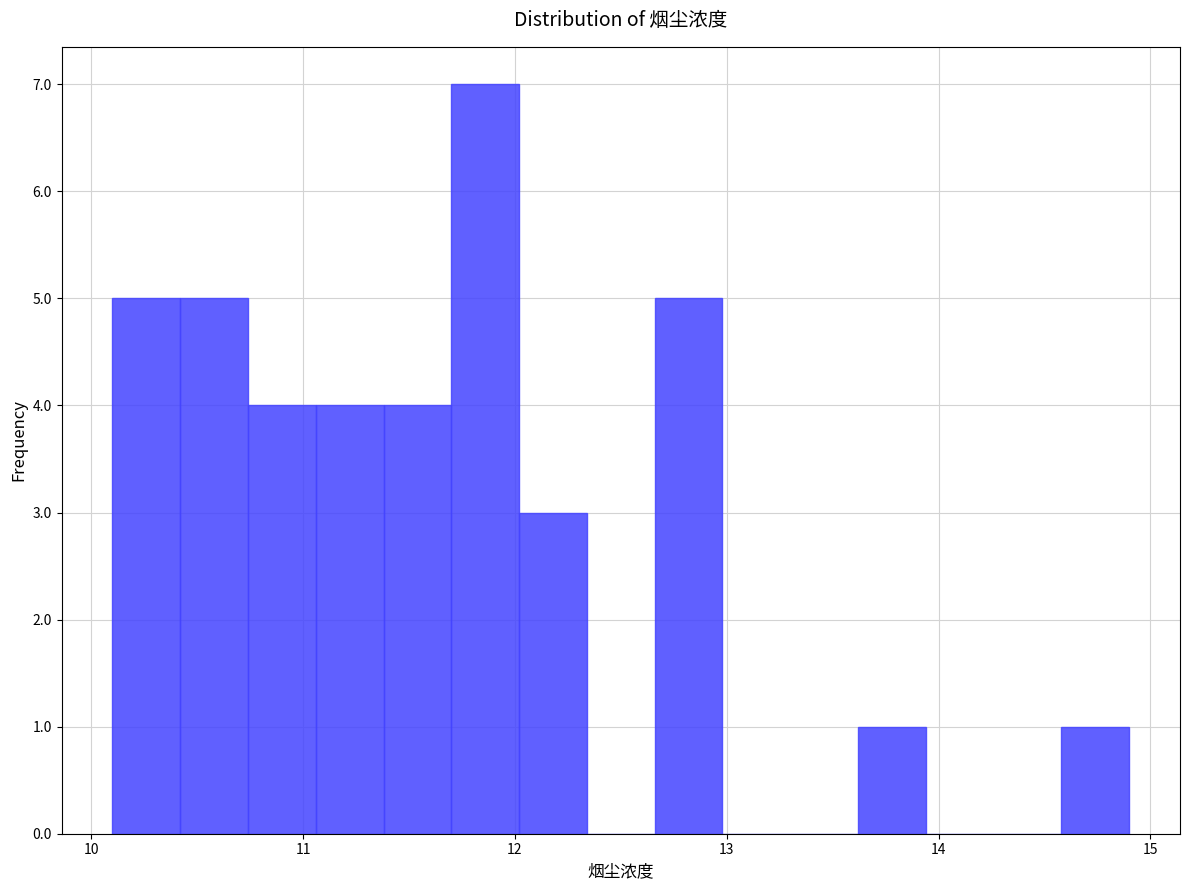

Around what value on the x-axis is the tallest bar? Give the approximate position of its centre, as read against the axis.

11.9